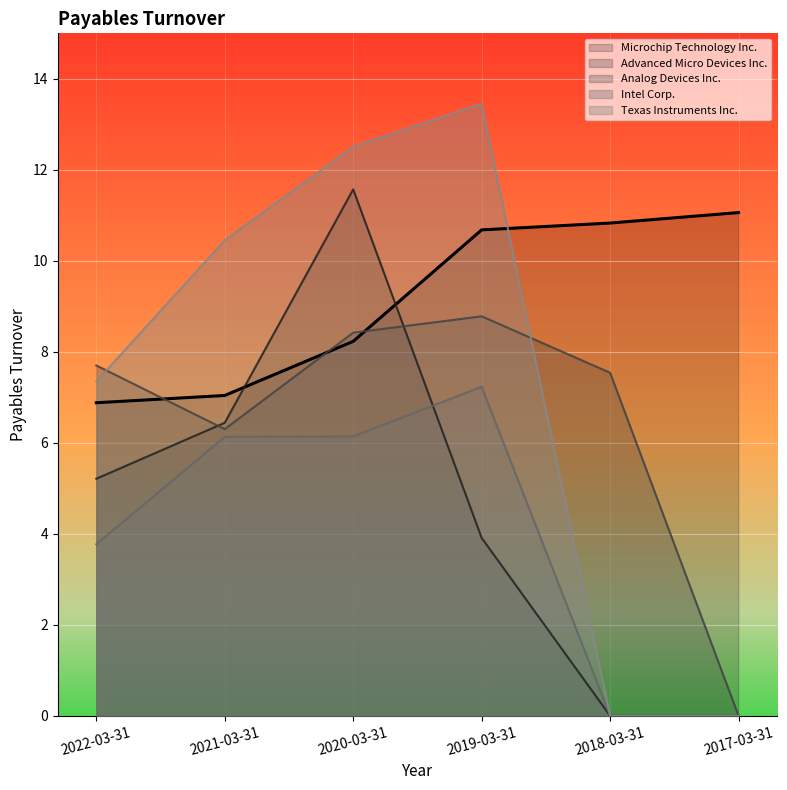

What is the label of the 2nd point from the left?

2021-03-31